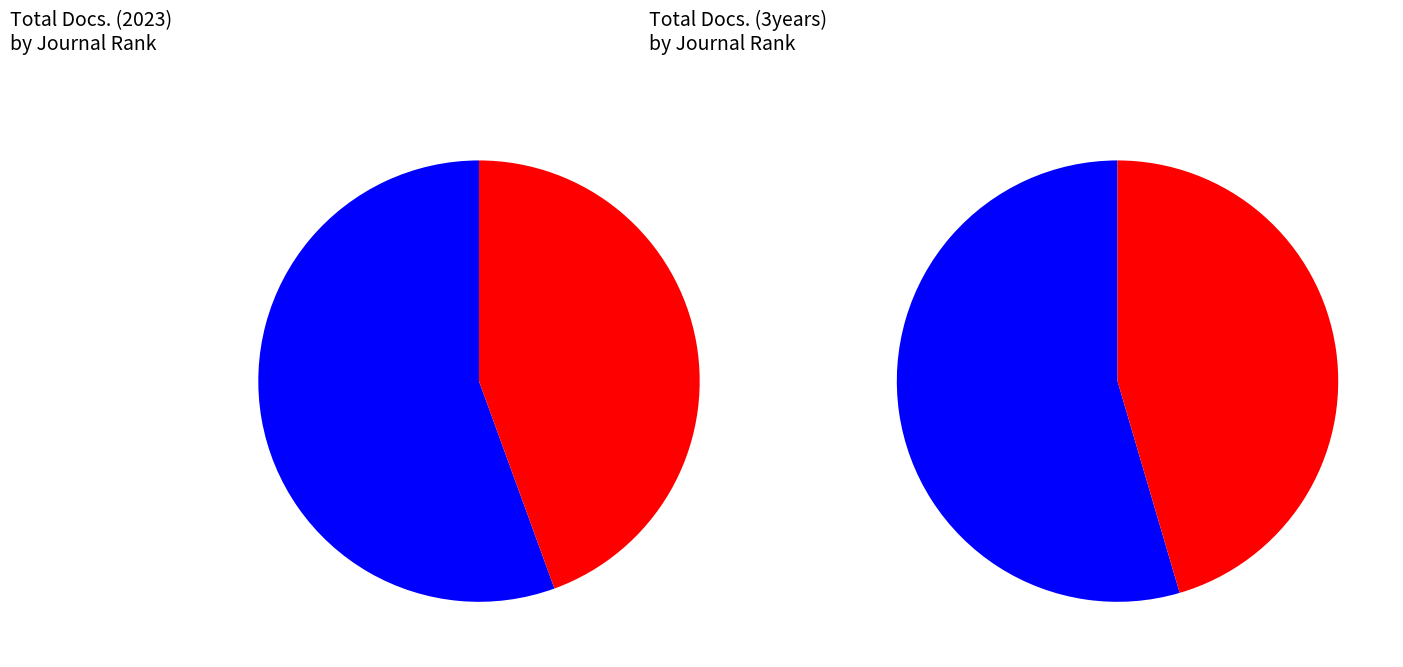

How many segments does this pie chart have?

2